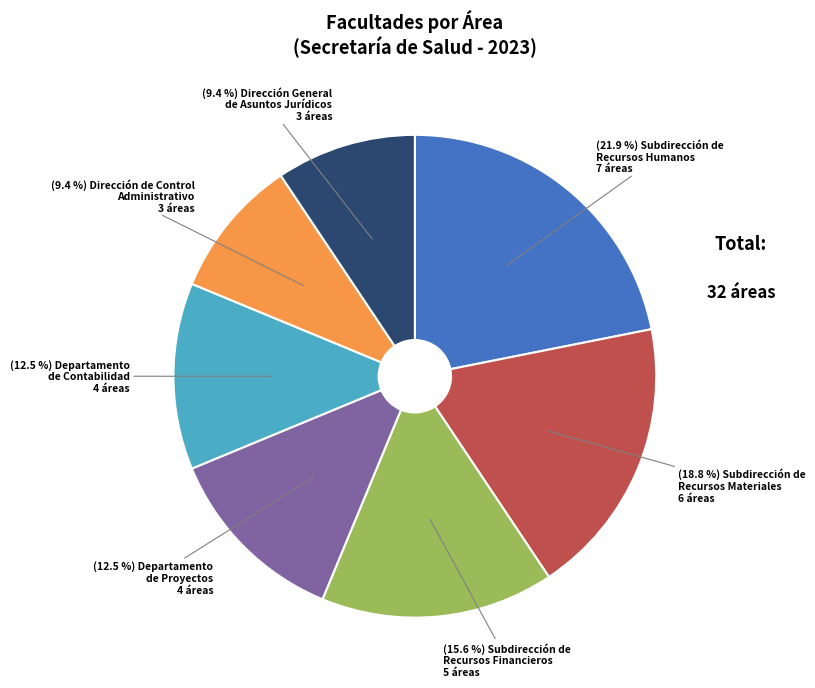

Is there a majority slice in this chart?

No